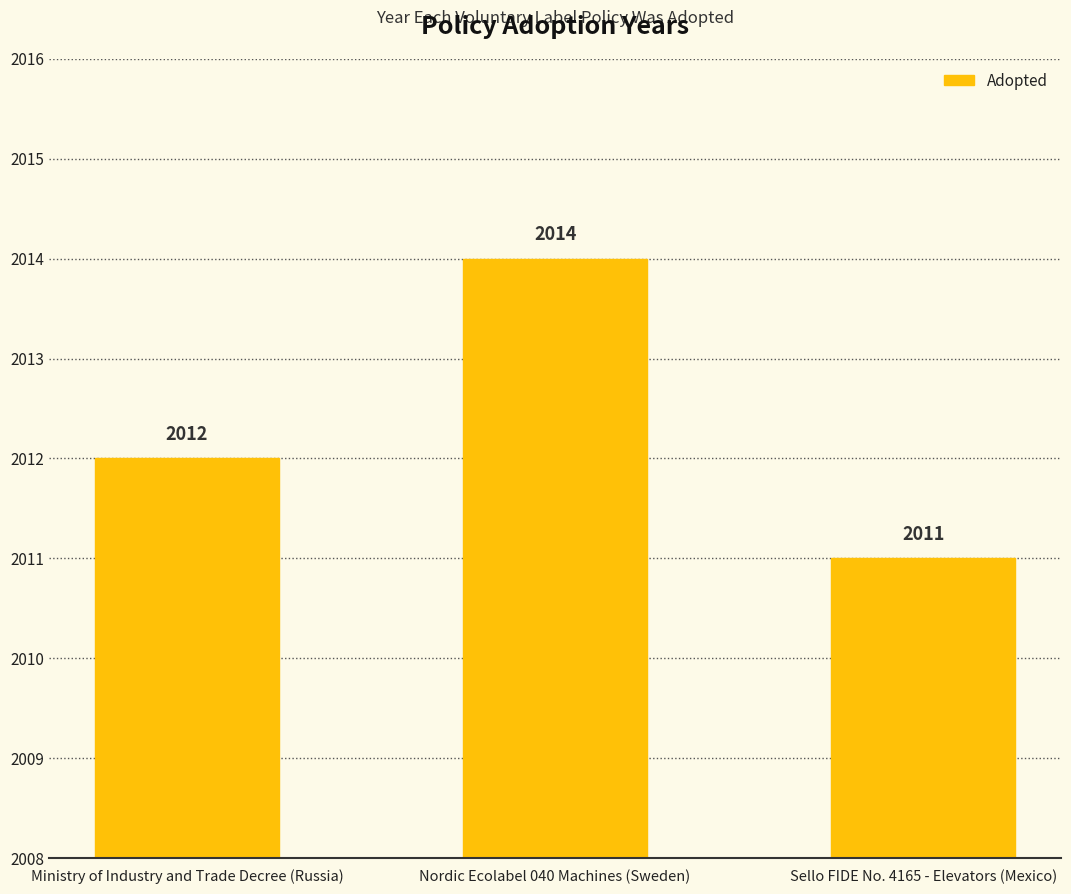

What is the minimum value shown in the chart?

2011